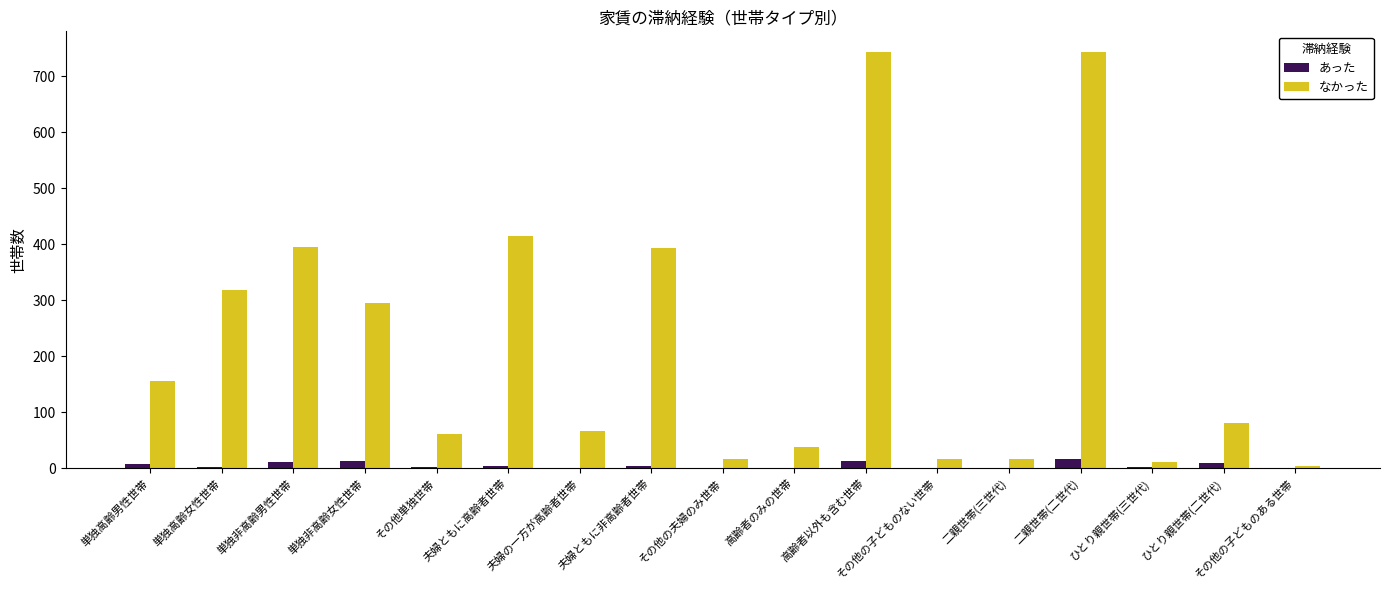

What is the maximum value for なかった?

743